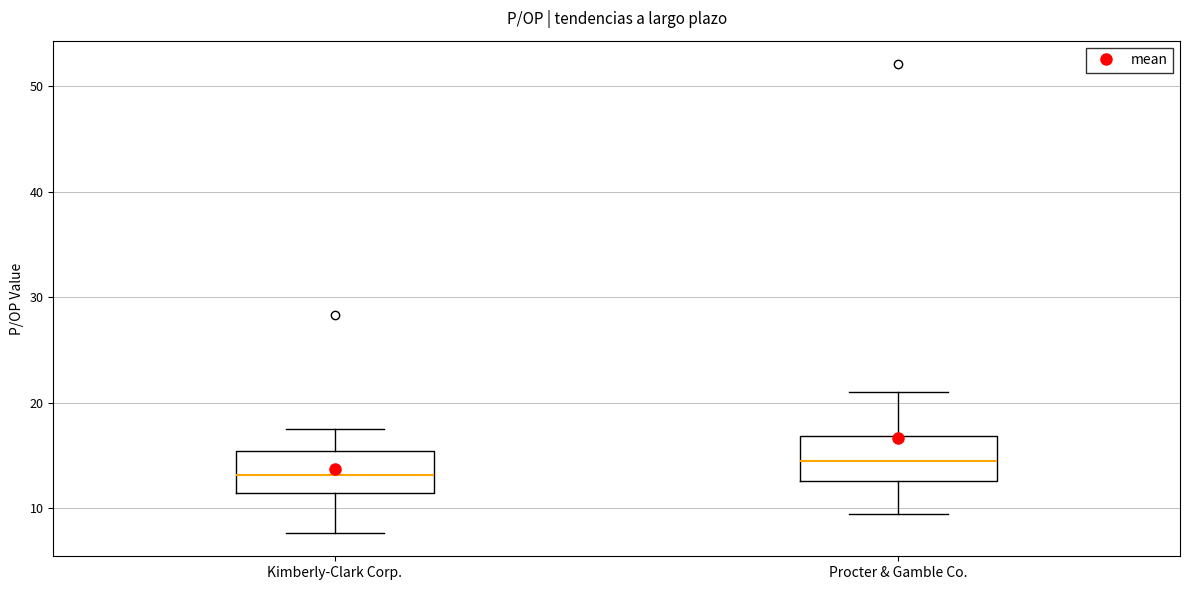

Reading left to right, read every box against the y-axis: the position of its median line, the range the box covers, and the ends of its whiskers. The values are not printed on the chart, so give them approximately, as read against the axis.

Kimberly-Clark Corp.: median 13, box 11 to 15, whiskers 8 to 18
Procter & Gamble Co.: median 15, box 13 to 17, whiskers 9 to 21